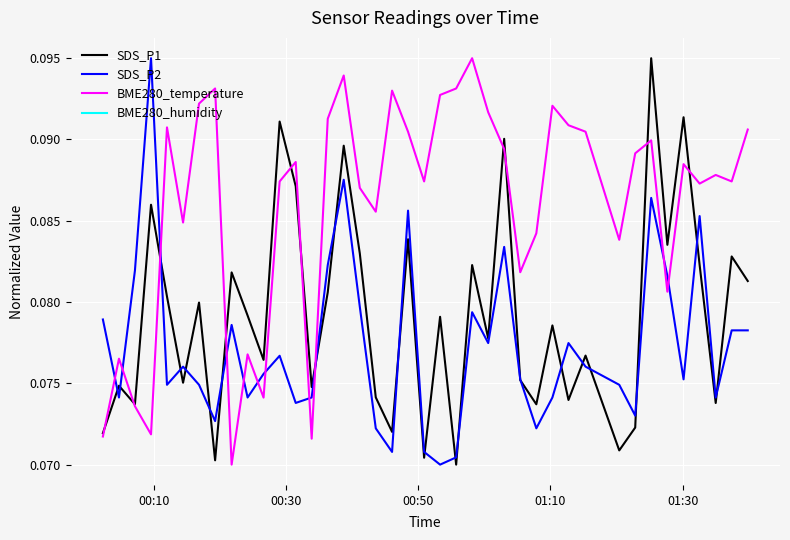

How many interior local valleys does the SDS_P1 series have?

14